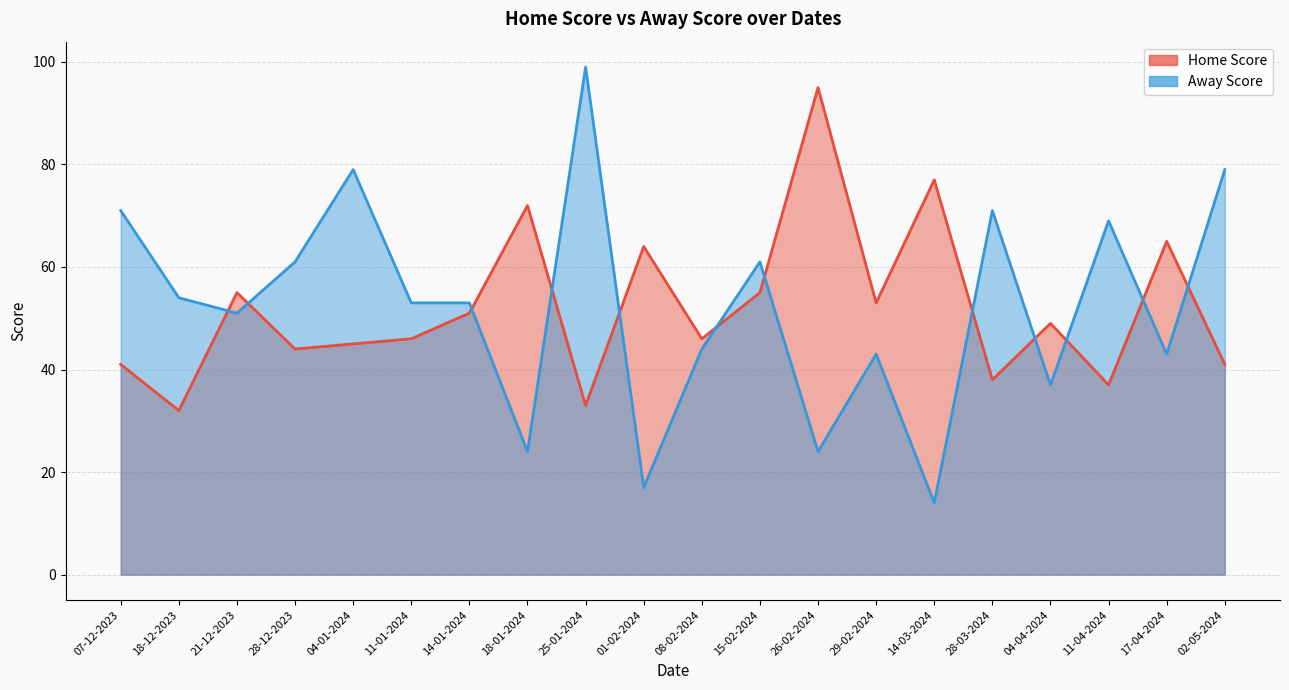

What is the minimum value for Home Score?

32